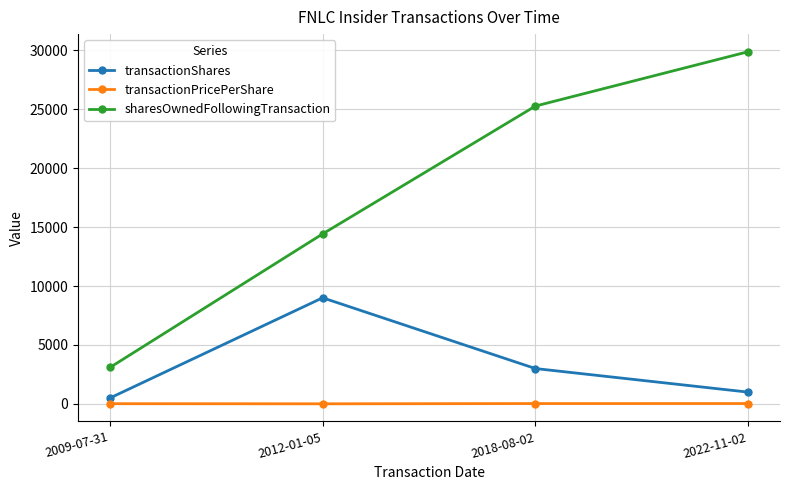

What are all the series names shown in the legend?

transactionShares, transactionPricePerShare, sharesOwnedFollowingTransaction